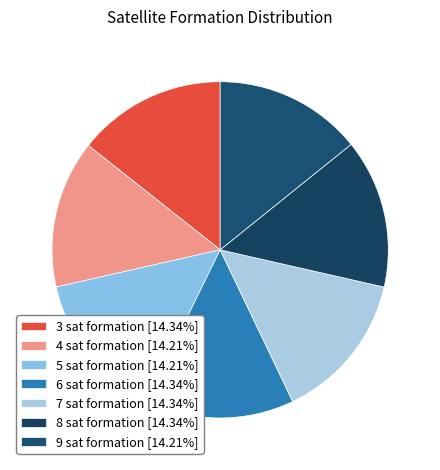

Rank the categories by value from highest to lowest.

3 sat formation, 6 sat formation, 7 sat formation, 8 sat formation, 4 sat formation, 5 sat formation, 9 sat formation